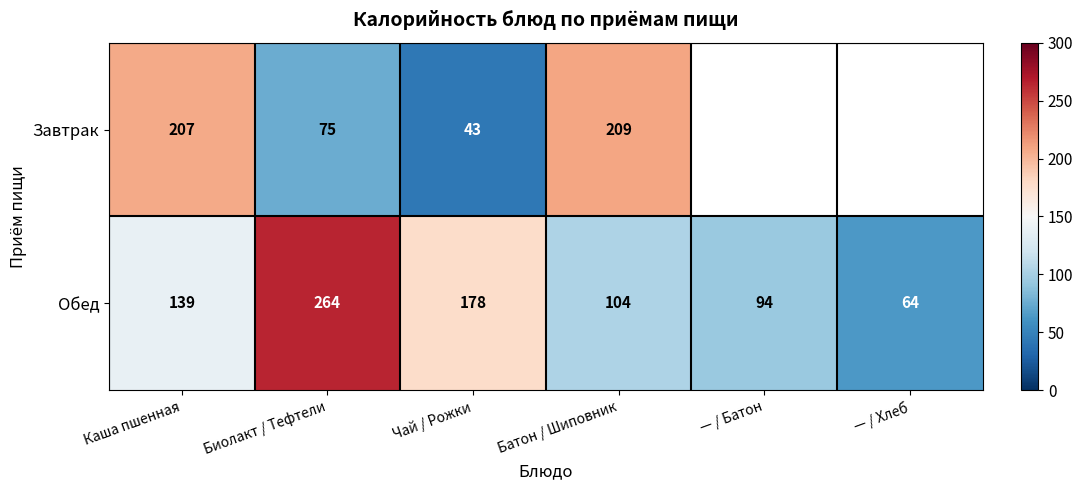

At which category does the chart reach its peak across all series?

Биолакт / Тефтели